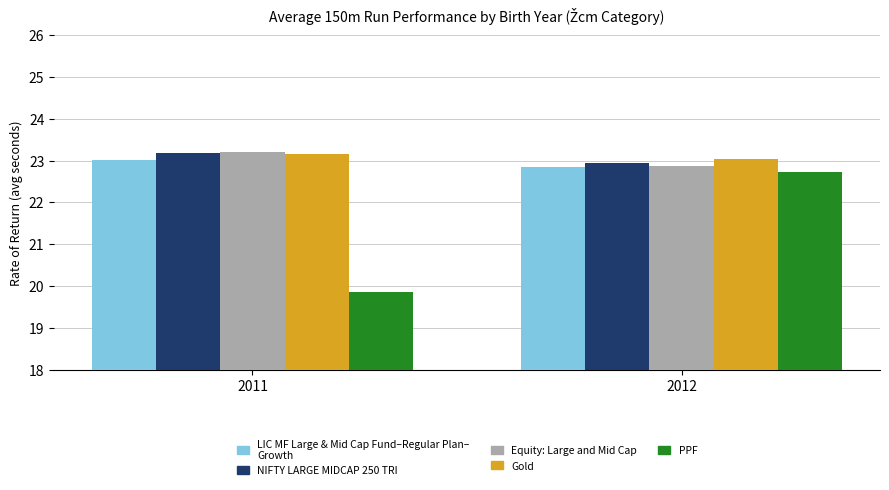

What is the spread (max minus min) of values at 2012?

0.3